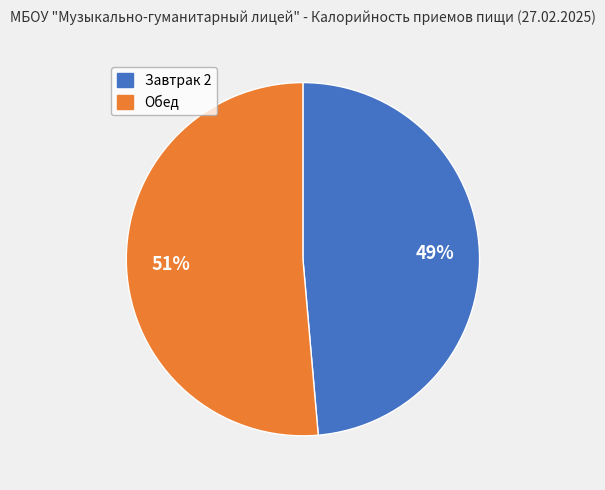

Between Завтрак 2 and Обед, which is larger?

Обед